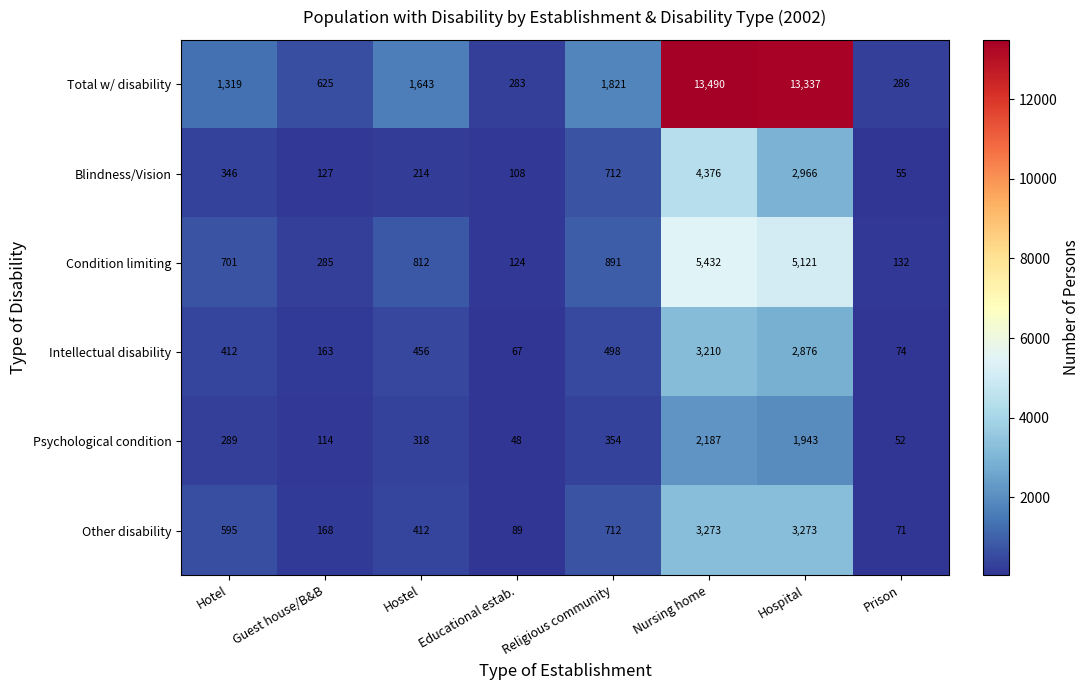

Where is Intellectual disability nearest to the value 1638?

Religious community